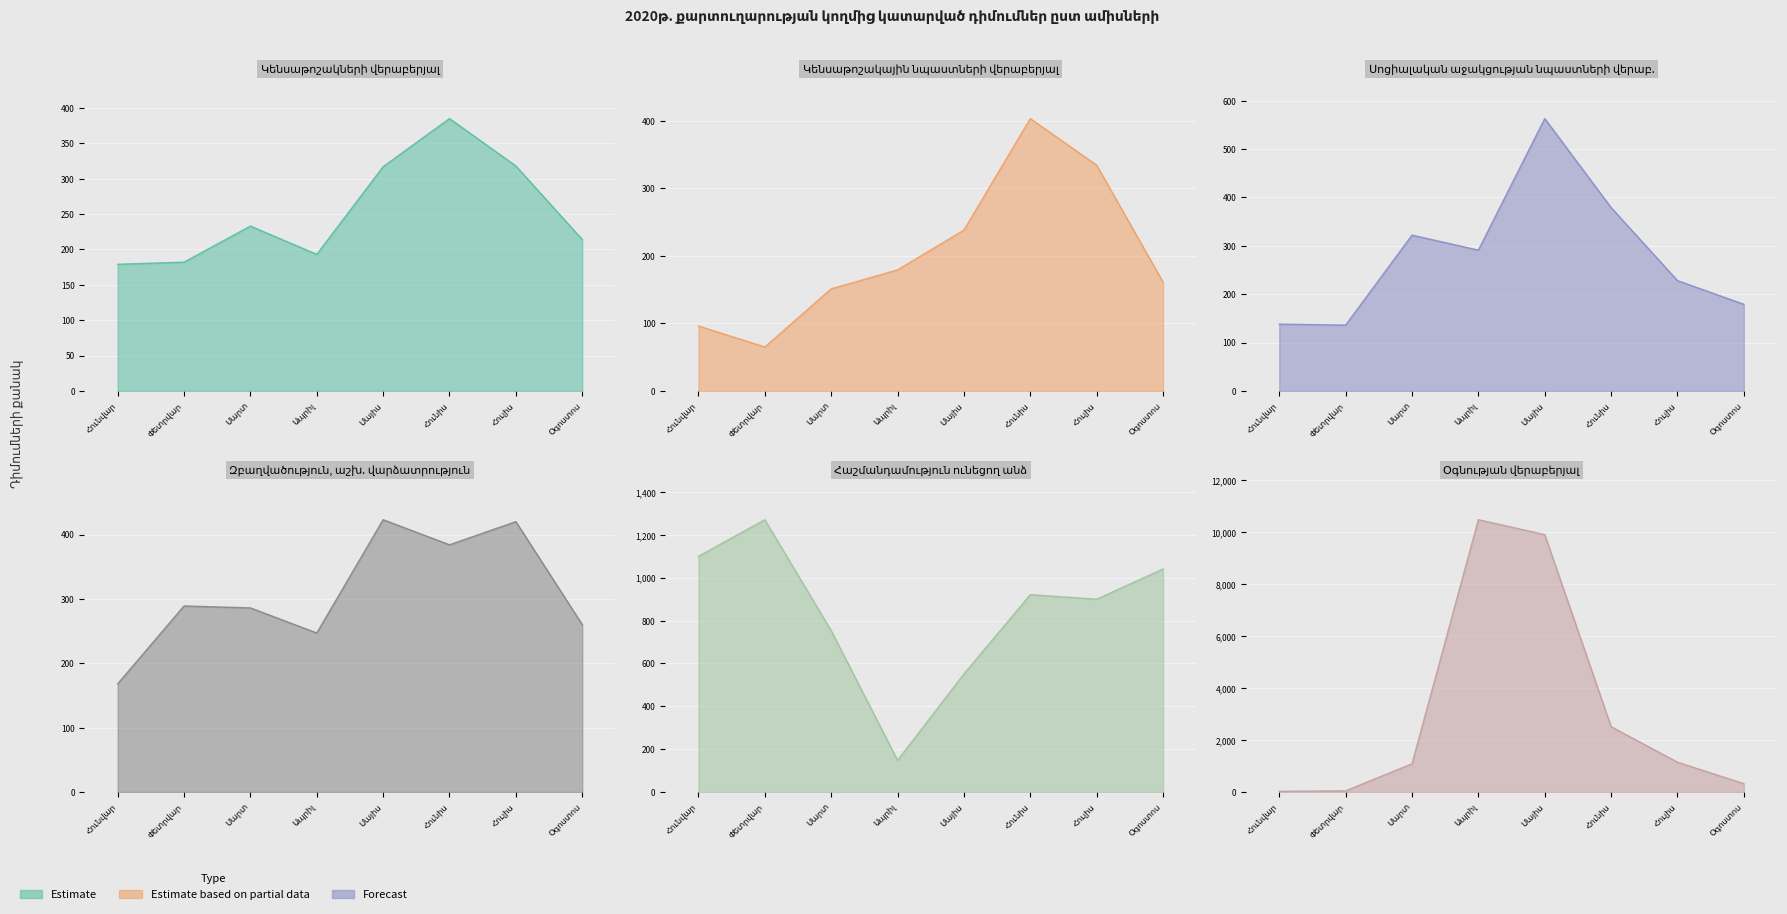

True or false: Կենսաթոշակների վերաբերյալ has a value of 504 at Հուլիս.

False